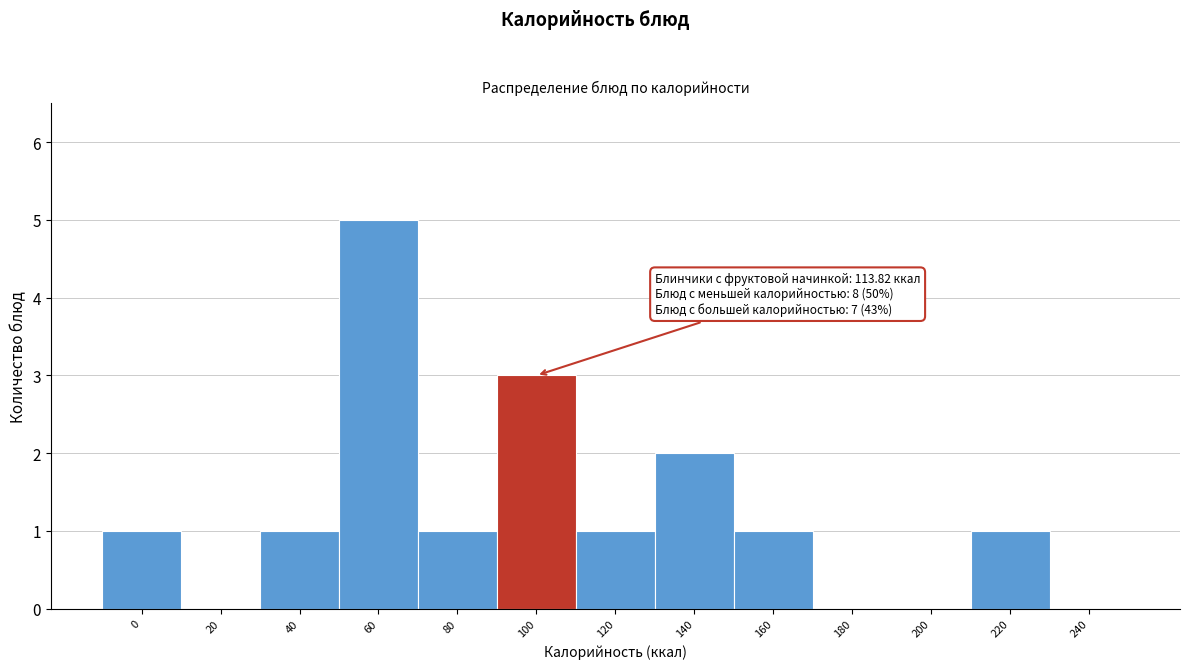

Reading right to left, list all the values displayed in this chart.

240=0	220=1	200=0	180=0	160=1	140=2	120=1	100=3	80=1	60=5	40=1	20=0	0=1